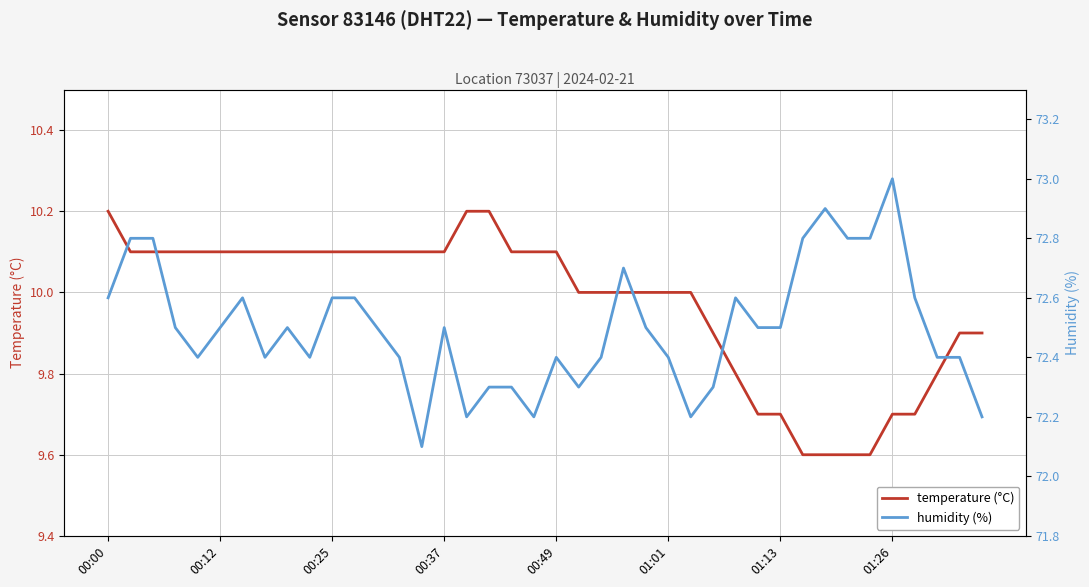

What position from the left is 32?

33